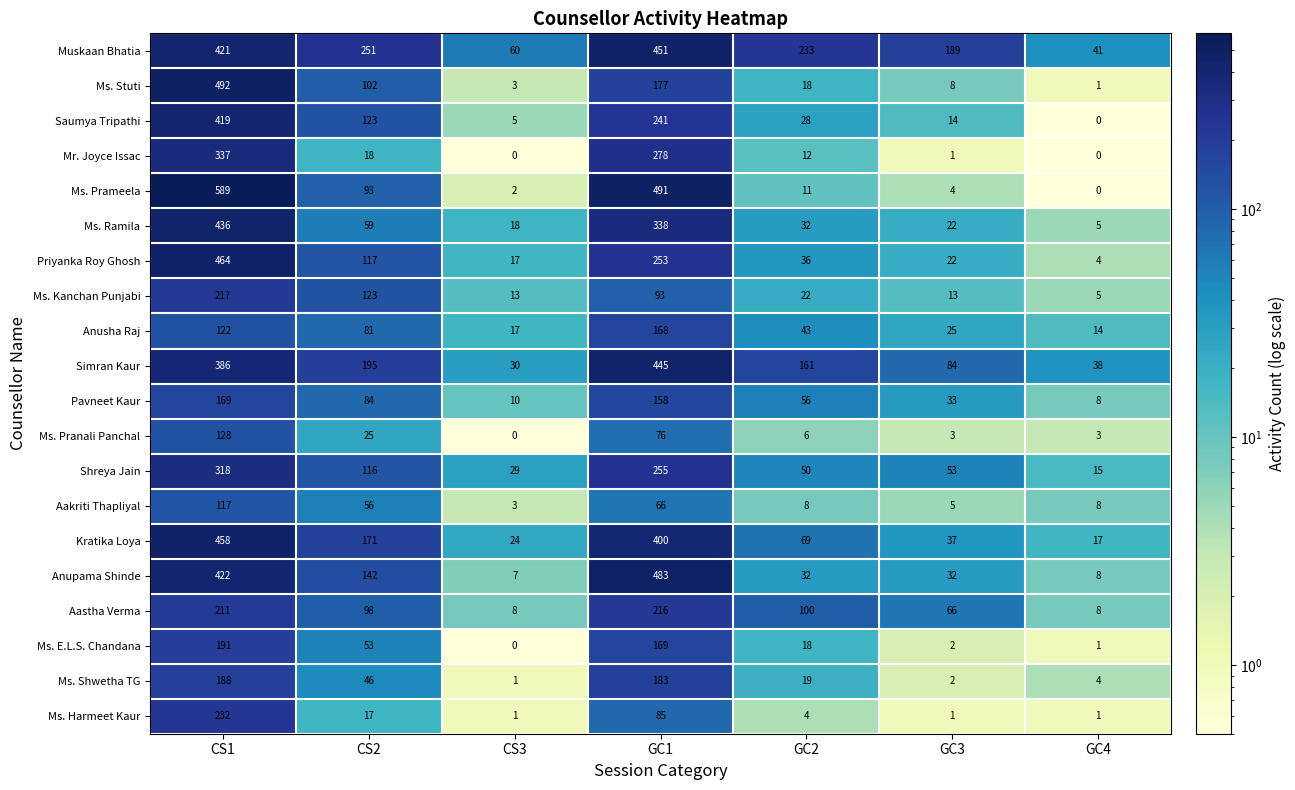

Which series changed the most between GC1 and GC3?

Ms. Prameela